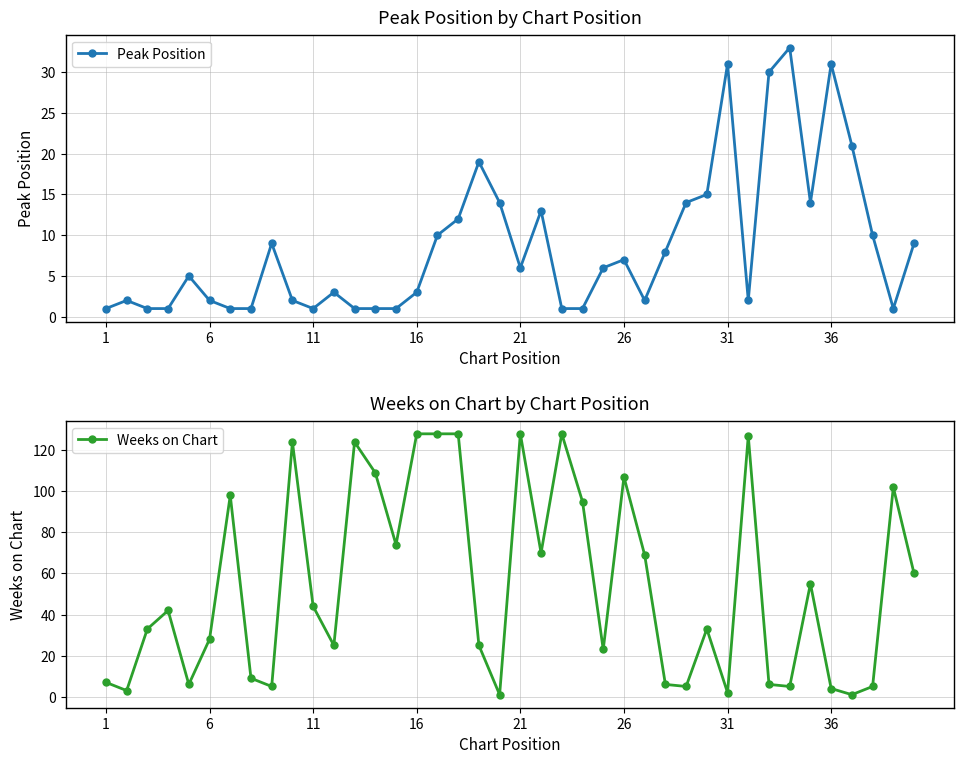

What is the highest value of the Peak Position series?

33